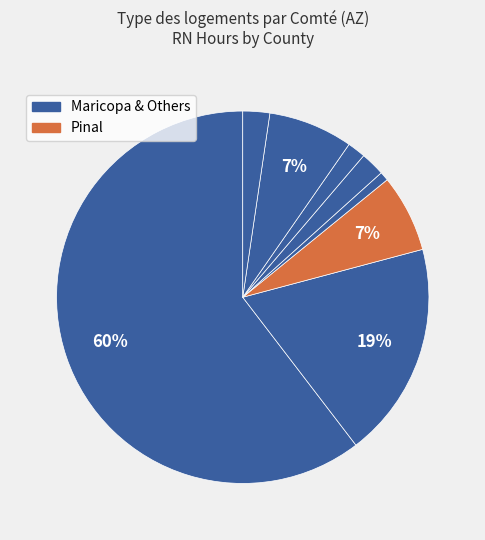

How many segments does this pie chart have?

8